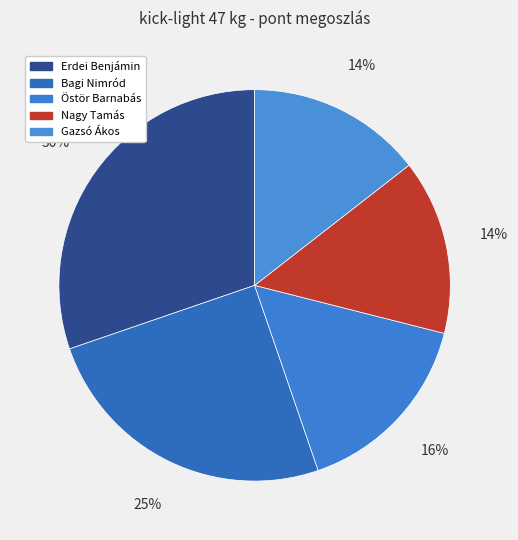

Approximately how many times larger is the value at Bagi Nimród compared to Östör Barnabás?

1.6